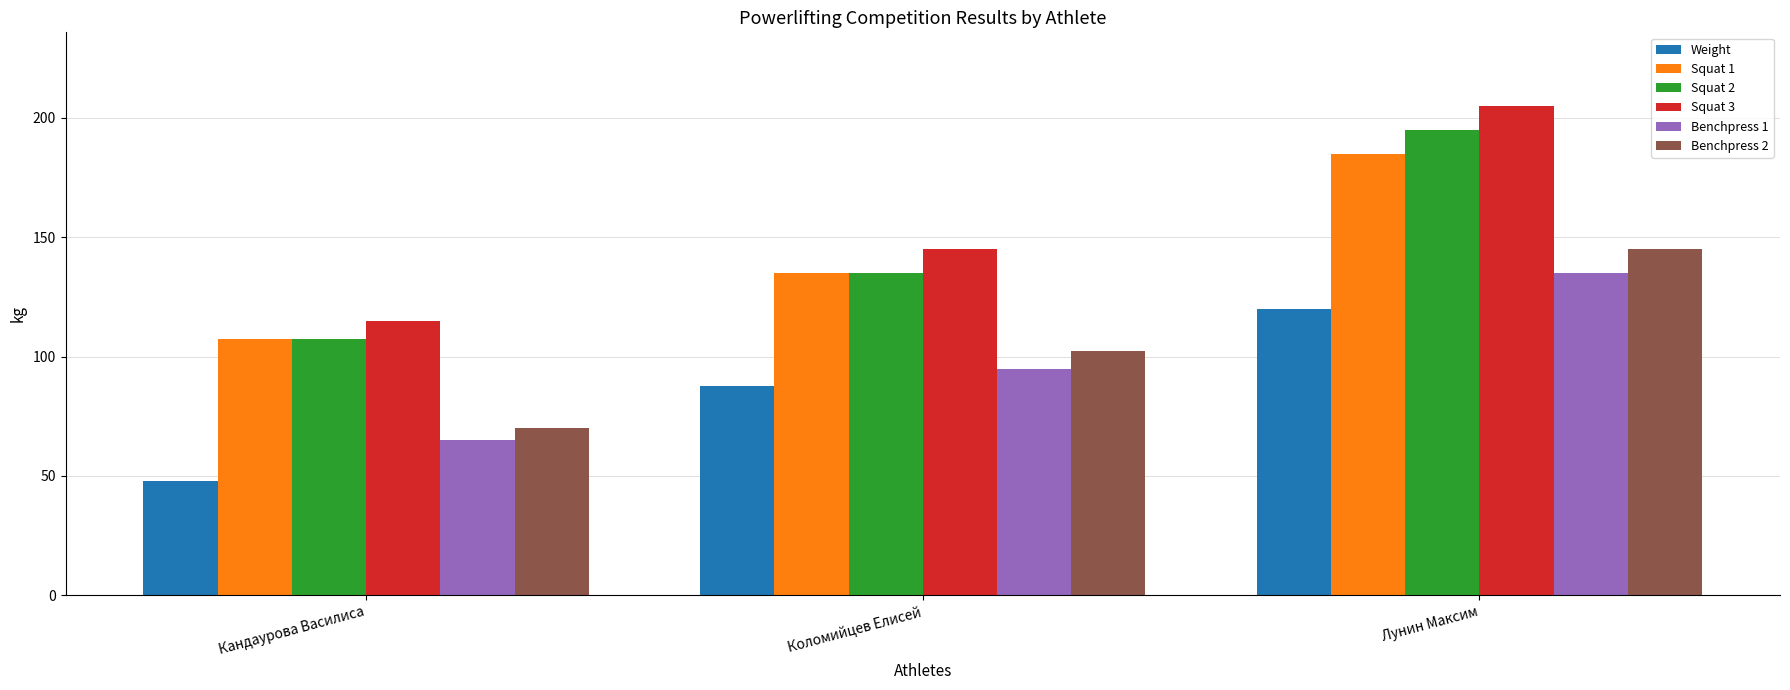

What is the spread (max minus min) of values at Кандаурова Василиса?

67.1